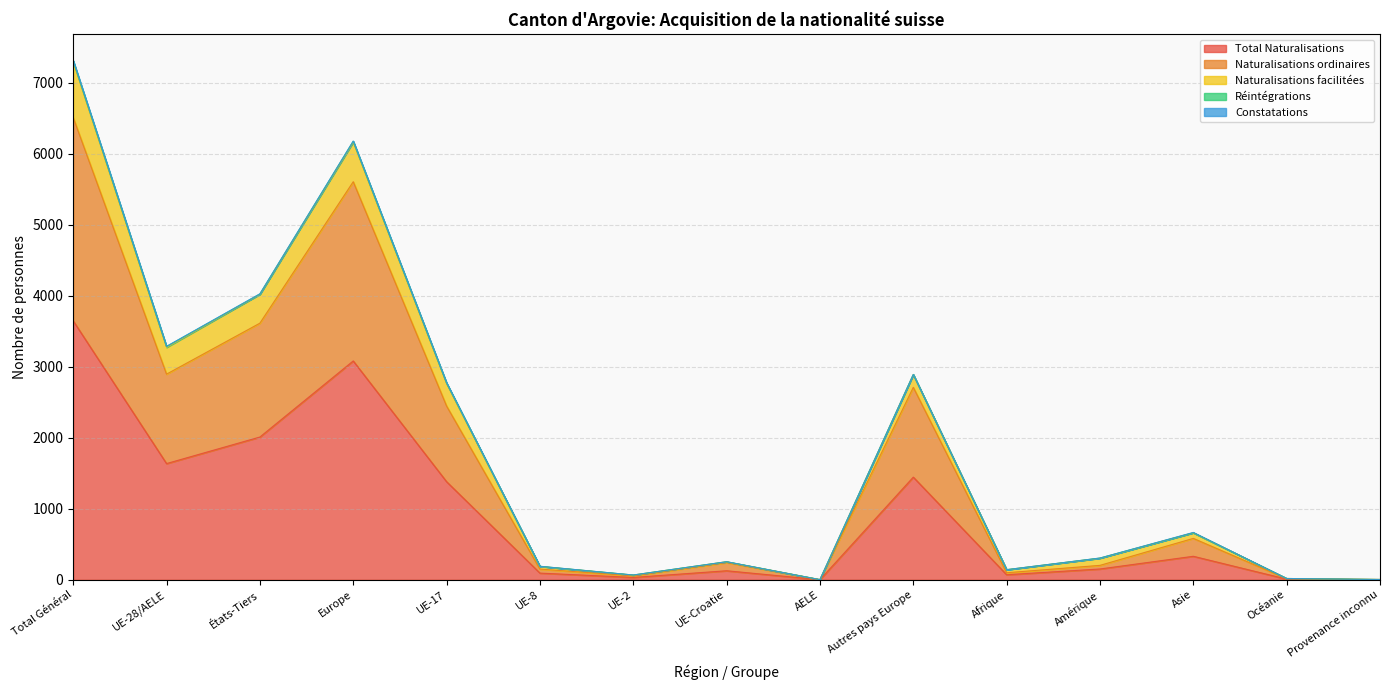

Rank the categories by Total Naturalisations value from highest to lowest.

Total Général, Europe, États-Tiers, UE-28/AELE, Autres pays Europe, UE-17, Asie, Amérique, UE-Croatie, UE-8, Afrique, UE-2, Océanie, Provenance inconnu, AELE